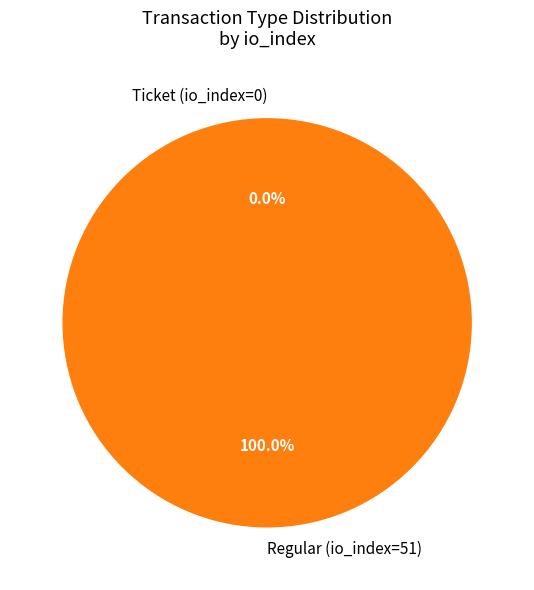

Do Ticket (io_index=0) and Regular (io_index=51) together represent more than half of the pie?

Yes